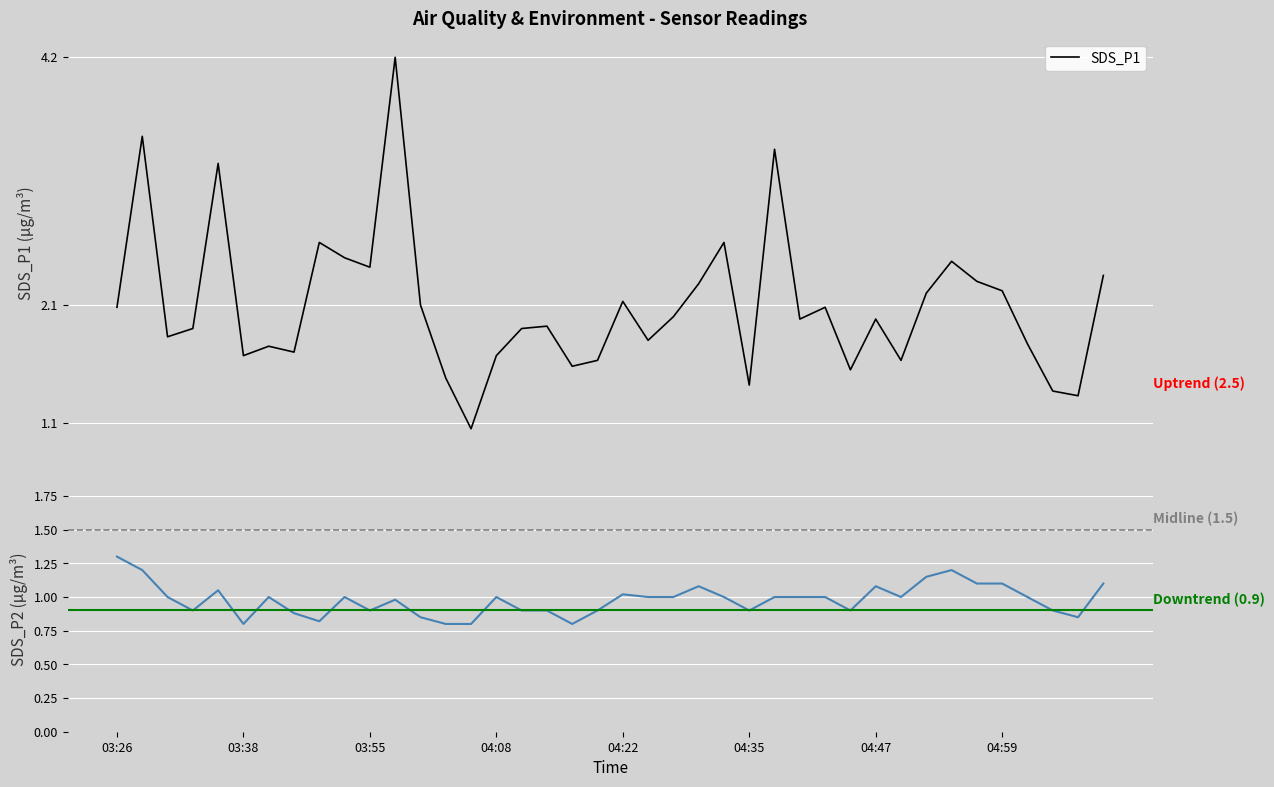

True or false: SDS_P2 has a value of 0.7 at 24.

False